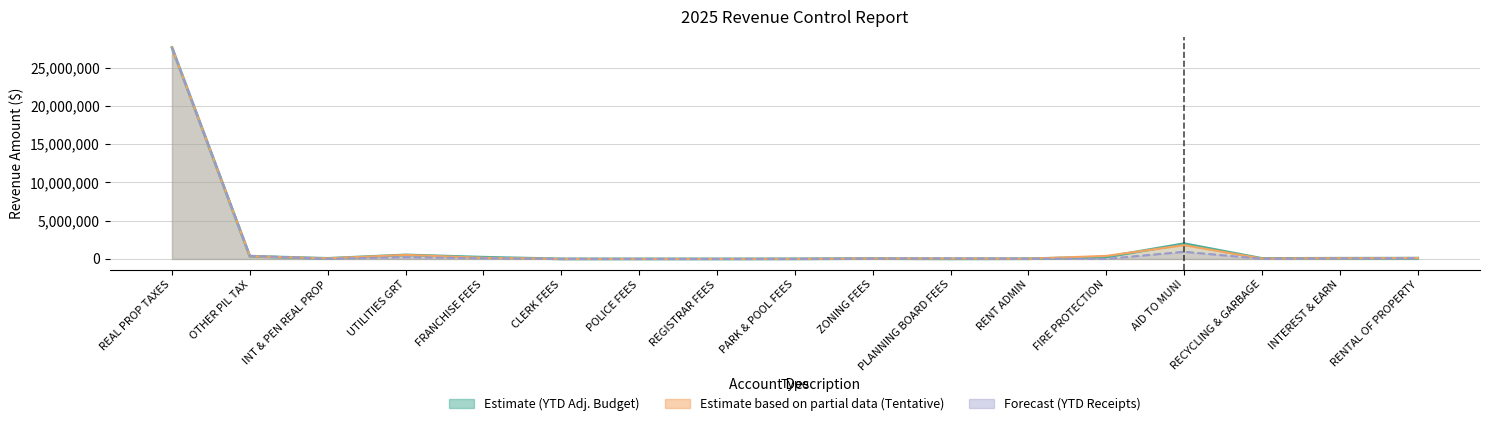

Count the number of data series in this chart.

3